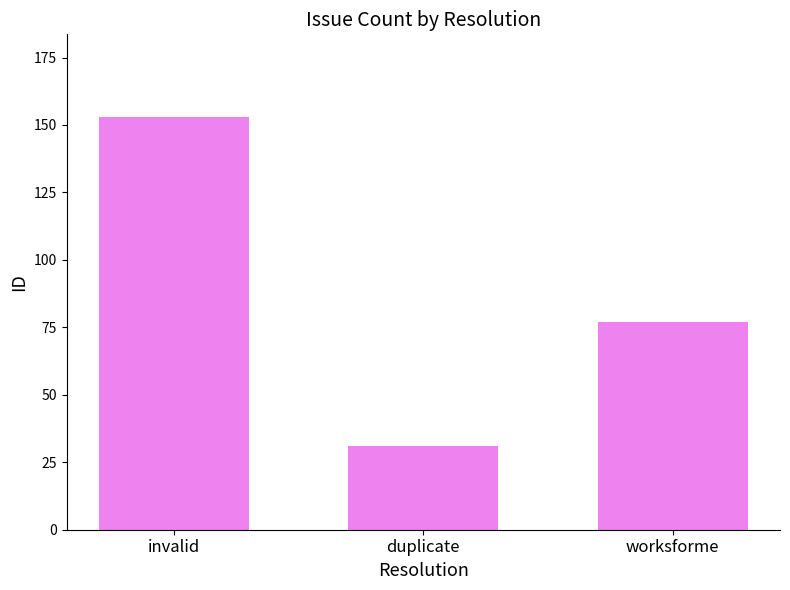

Rank the categories by value from lowest to highest.

duplicate, worksforme, invalid